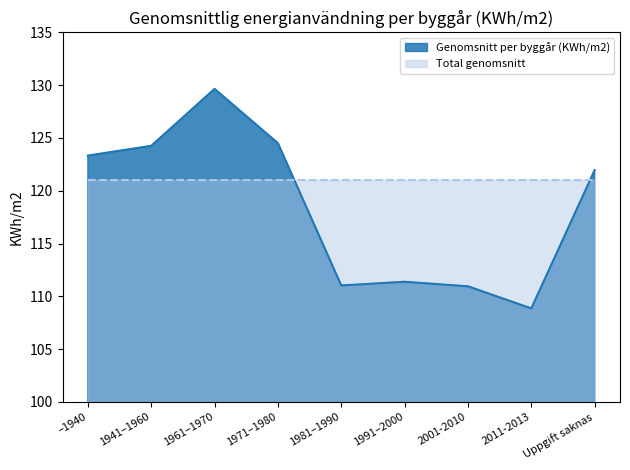

Does the chart have visible grid lines?

No